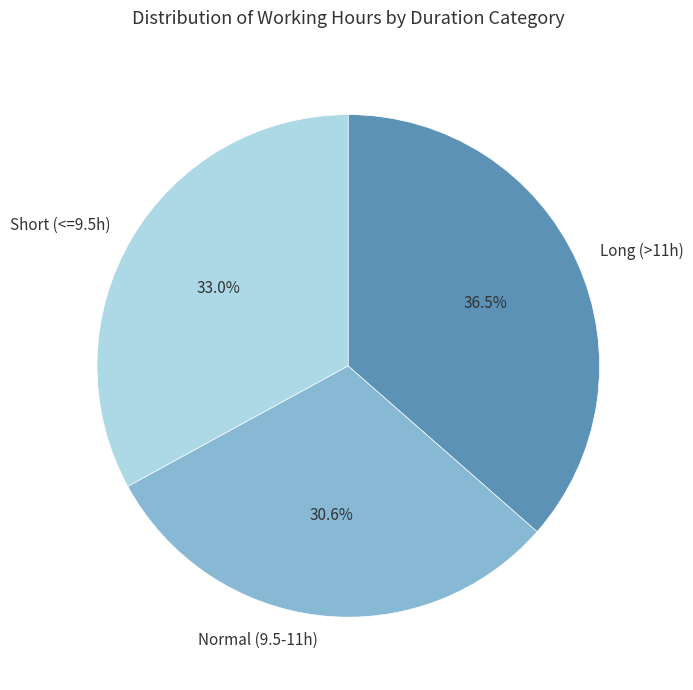

Does Long (>11h) represent more than half of the total?

No